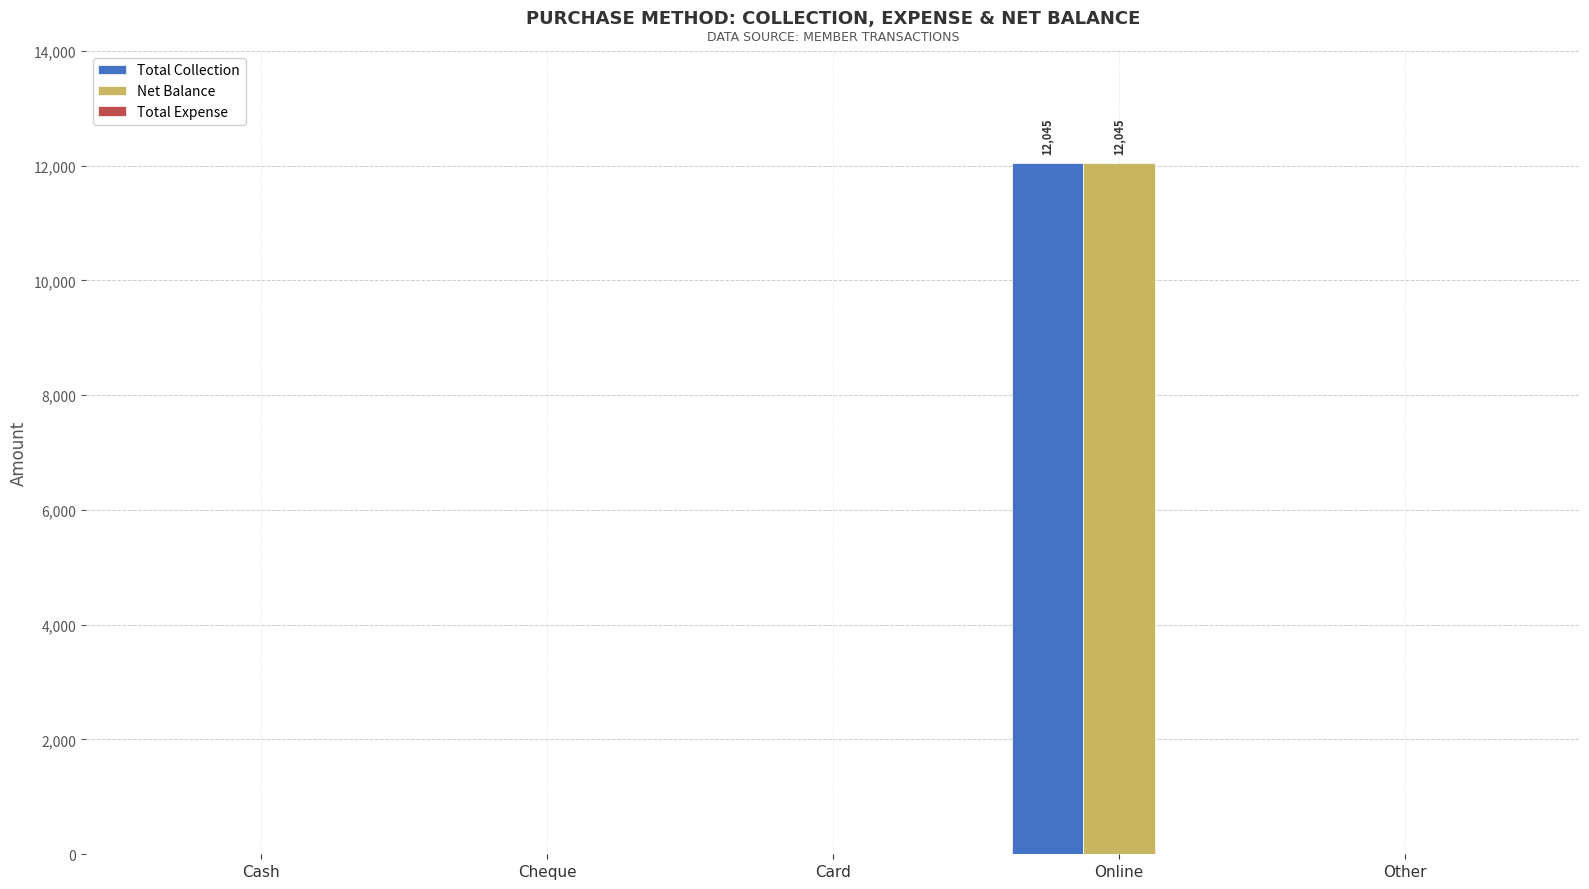

What is the greatest value displayed?

12045